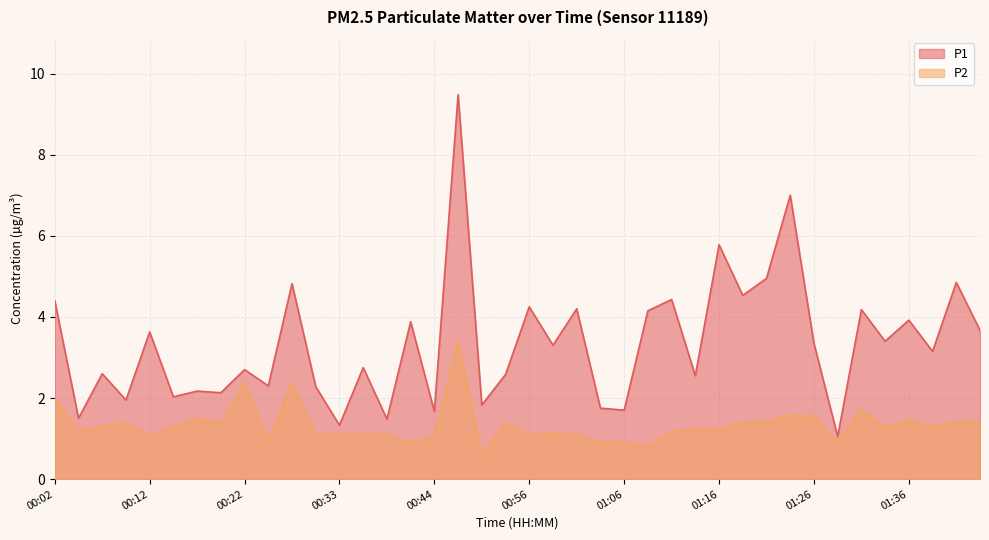

What is the greatest value displayed?

9.5